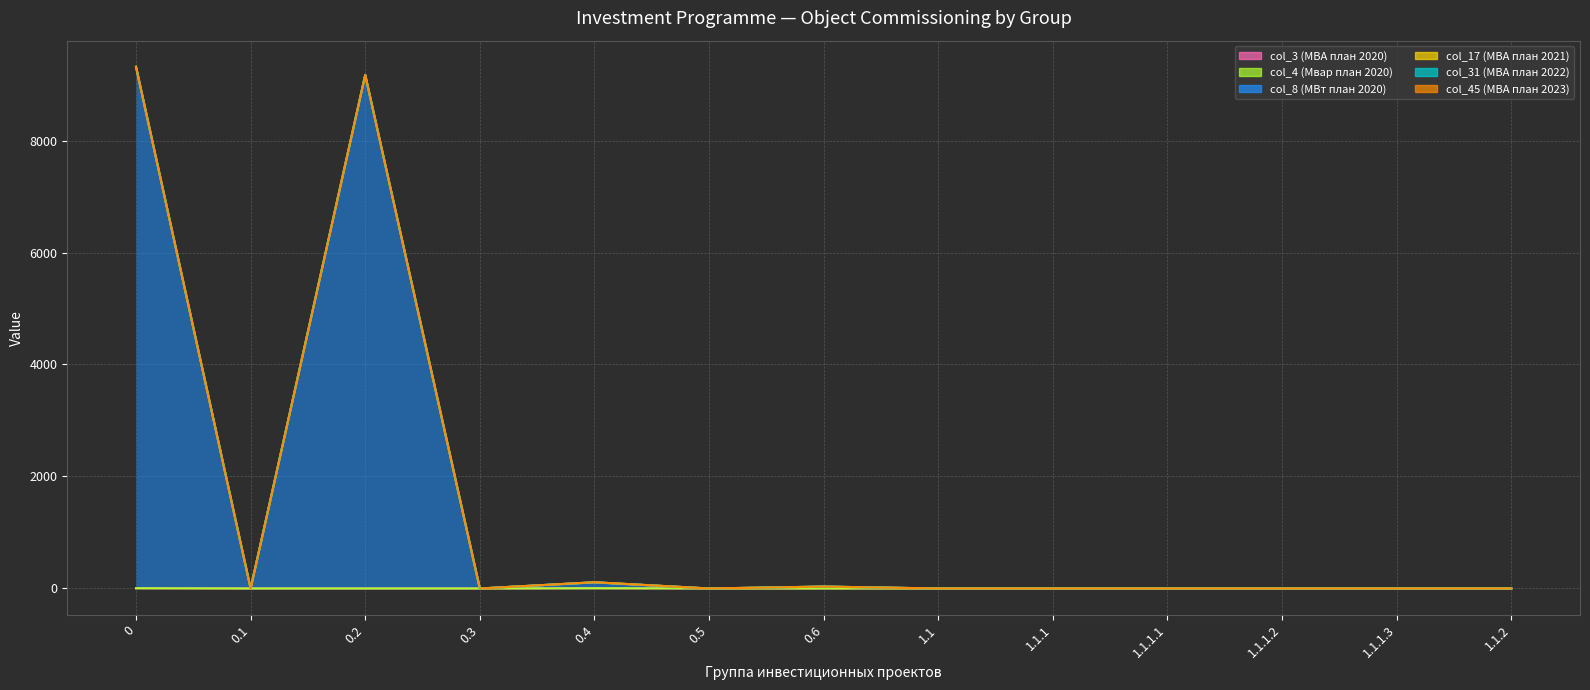

The col_3 (МВА план 2020) series shows 2.4 at 0.5. True or false?

False